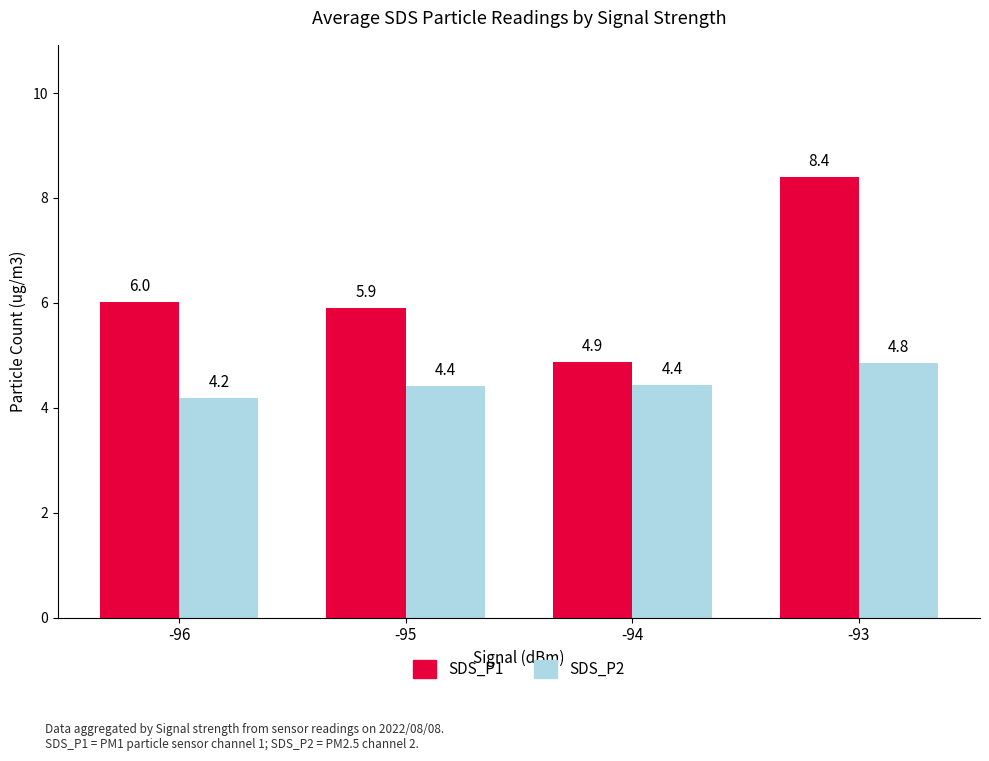

What is the difference between the SDS_P1 values at -95 and -96?

0.1